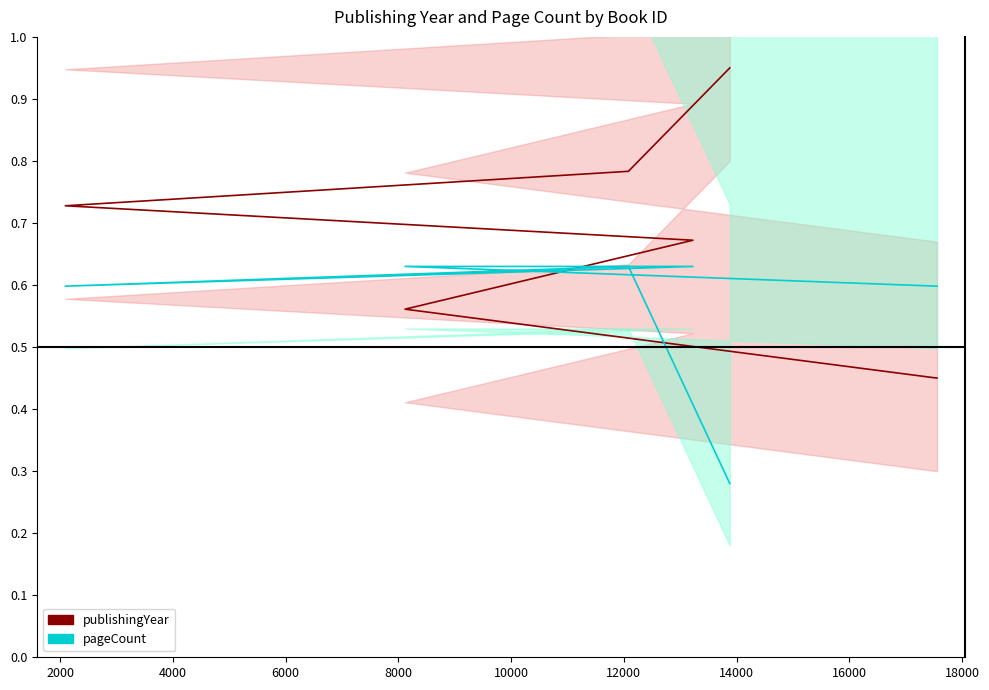

What is the sum of the publishingYear values at 0 and 8000?

1.5